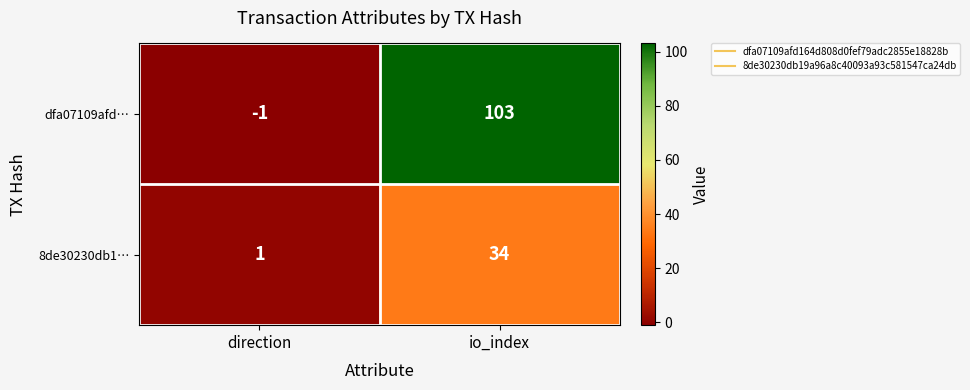

Reading right to left, what are all the values shown in this chart?

dfa07109afd…: io_index=103	direction=-1
8de30230db1…: io_index=34	direction=1